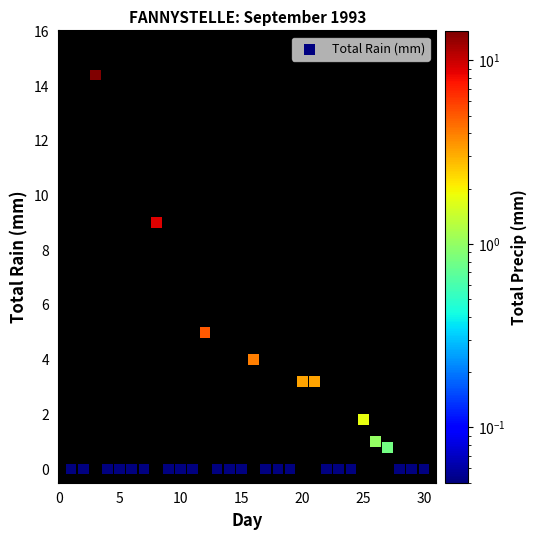

What is the range of Y values (max minus min)?

14.4